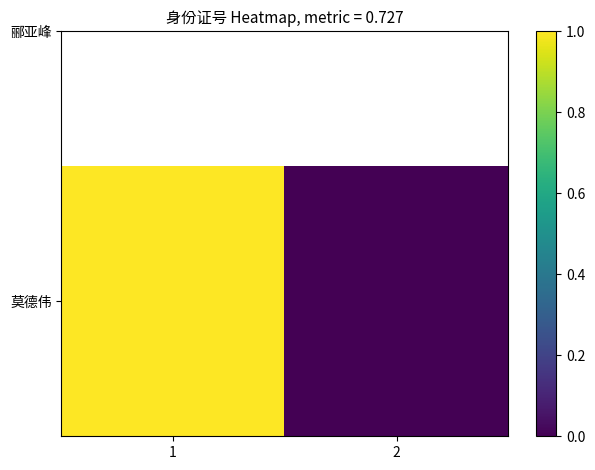

True or false: the data shows 0 at 2.

False